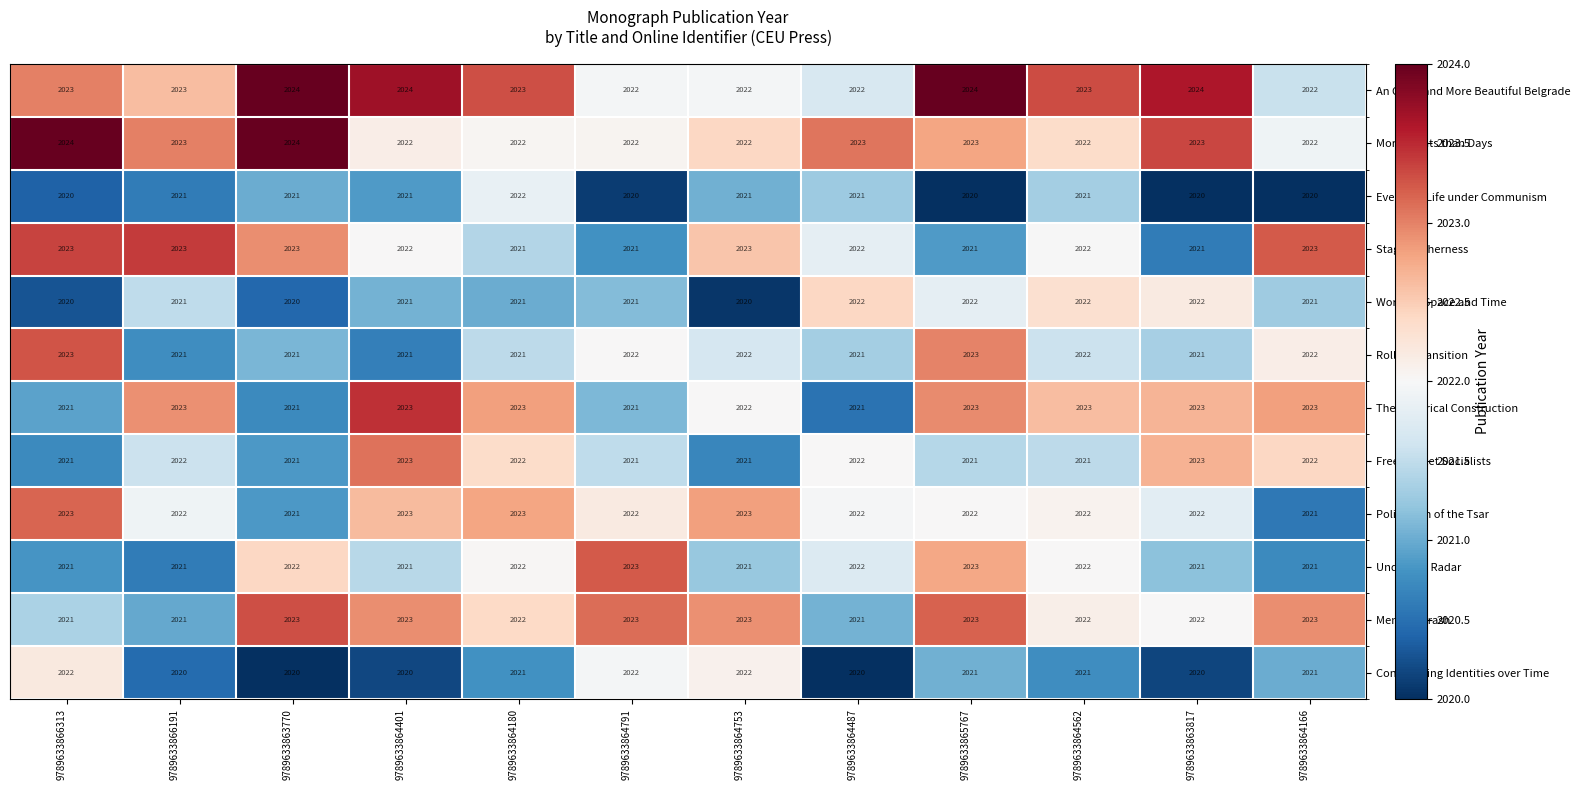

What is the sum of the Words in Space and Time values at 9789633864166 and 9789633864180?

4042